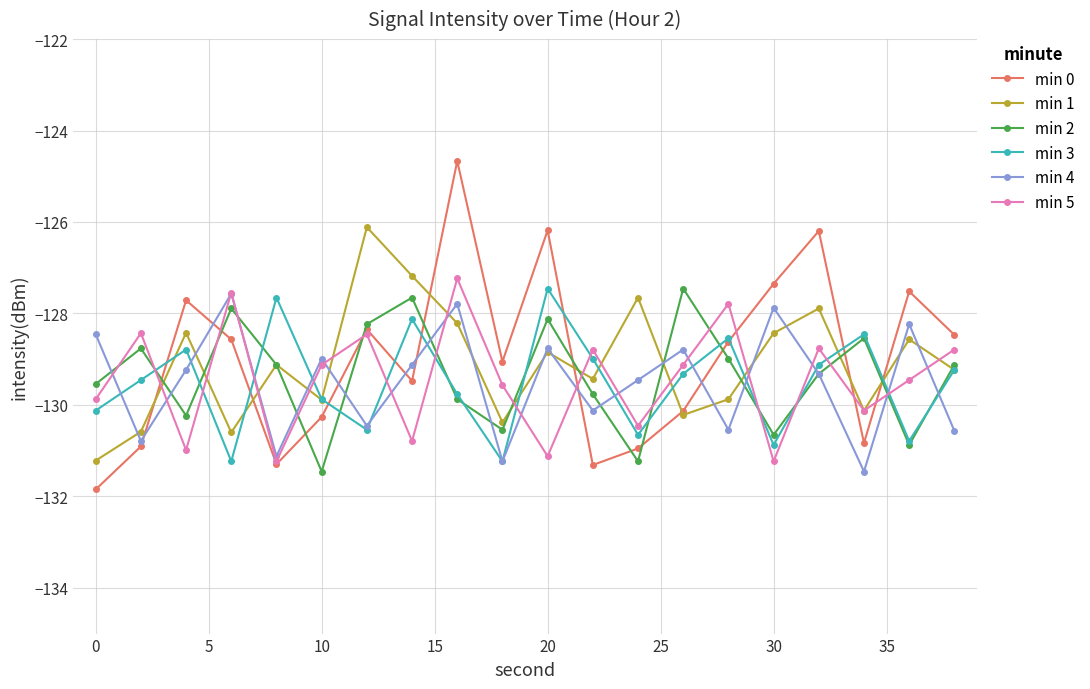

Which series has the largest range (max minus min)?

min 0